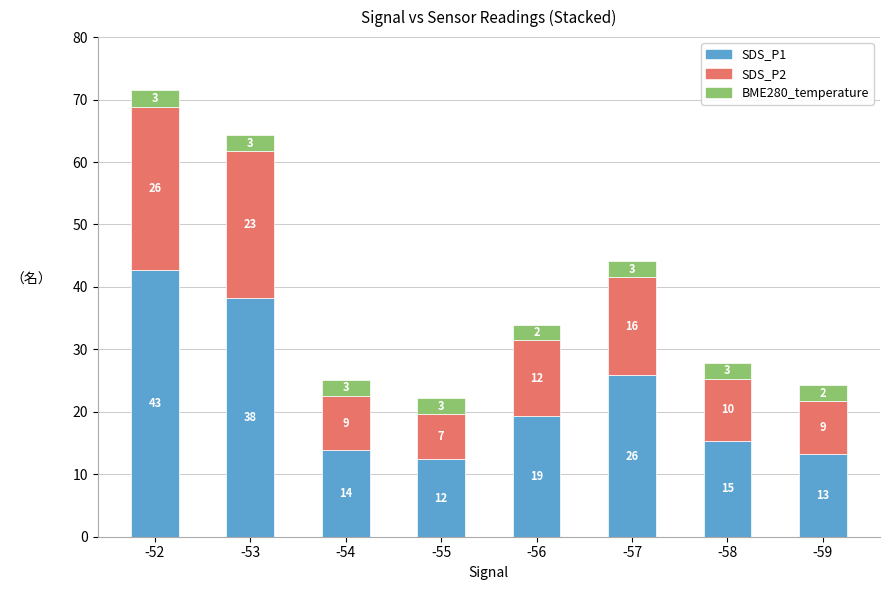

What are all the series names shown in the legend?

SDS_P1, SDS_P2, BME280_temperature